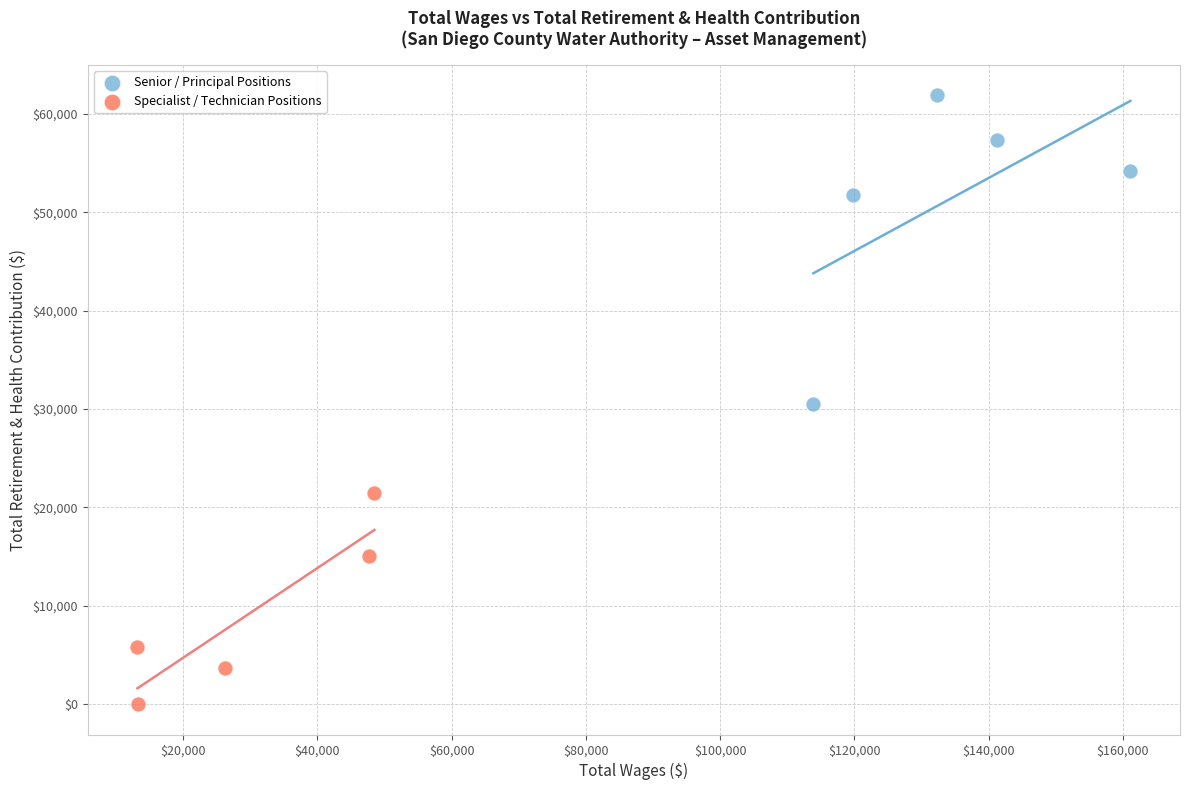

Which series has the largest Y range (max minus min)?

Senior / Principal Positions